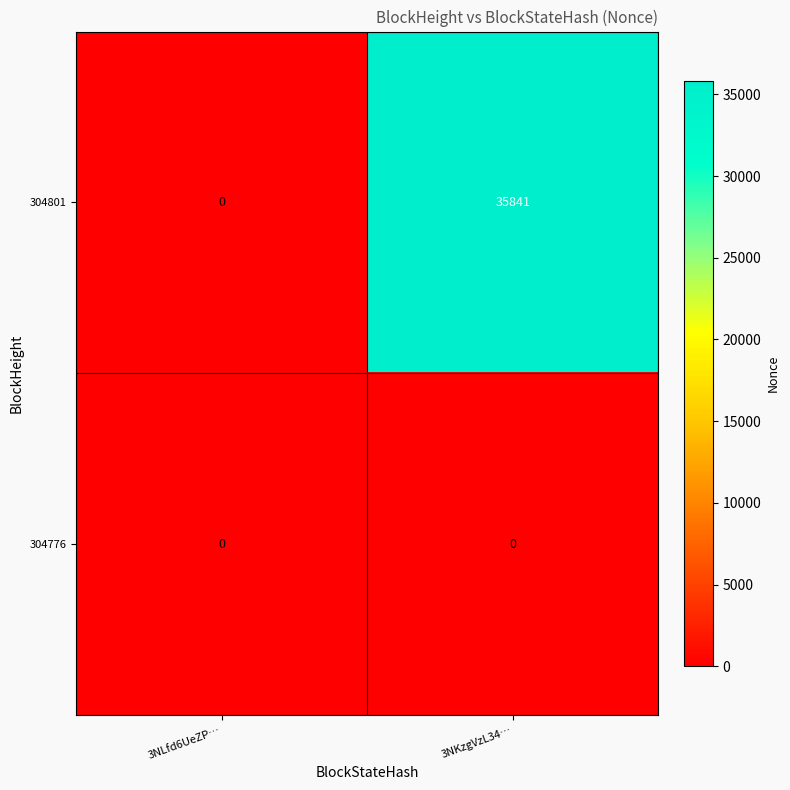

Reading left to right, extract all data points from this chart.

304801: 3NLfd6UeZP…=0	3NKzgVzL34…=35841
304776: 3NLfd6UeZP…=0	3NKzgVzL34…=0